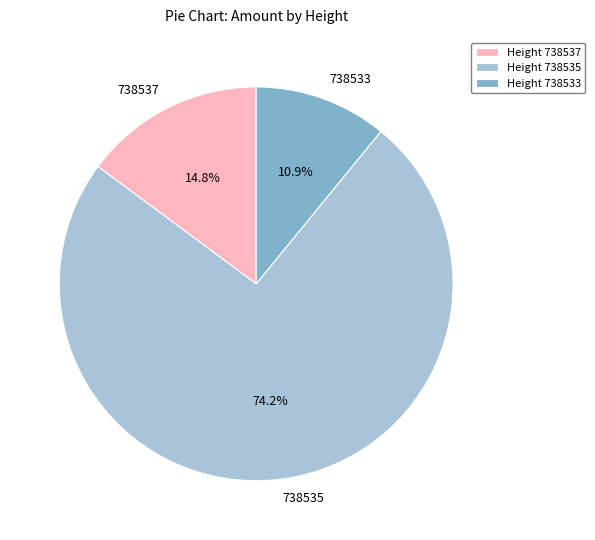

Combined, do 738535 and 738537 account for over 50%?

Yes